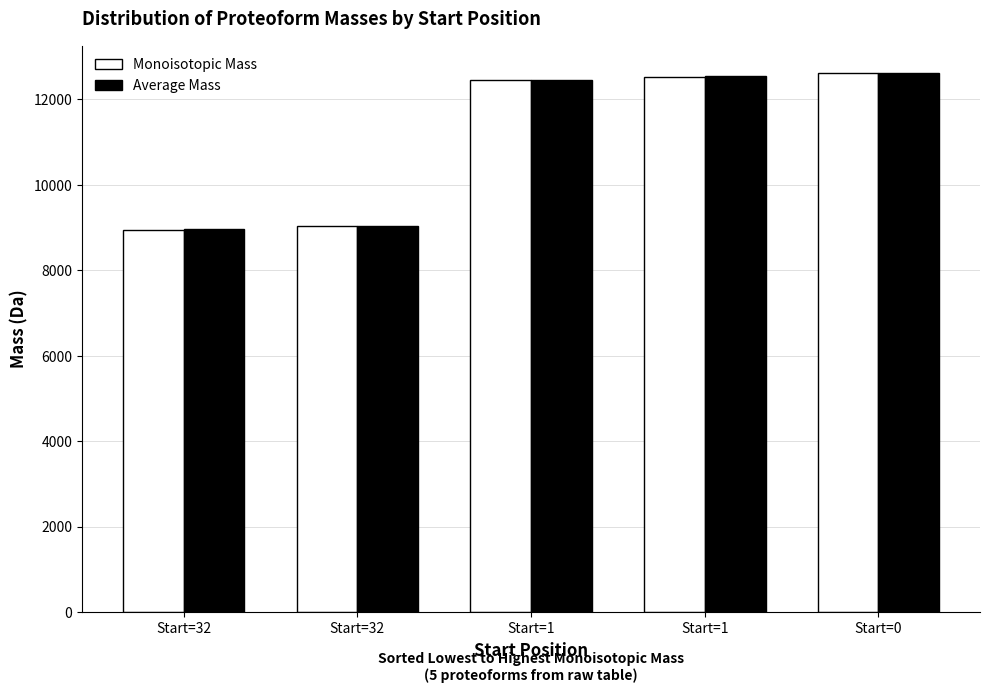

How many series are shown in this chart?

2